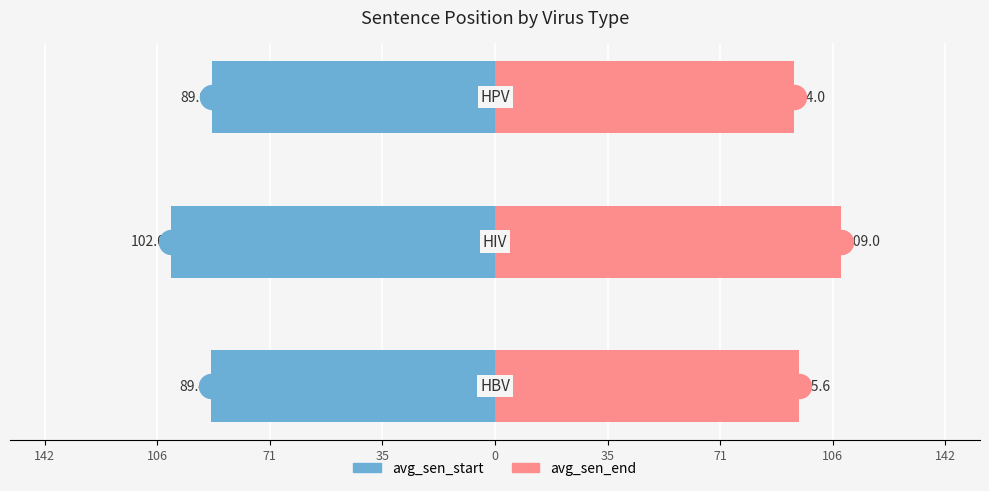

Is the value of avg_sen_end at 106 greater than the value of avg_sen_start at 71?

Yes